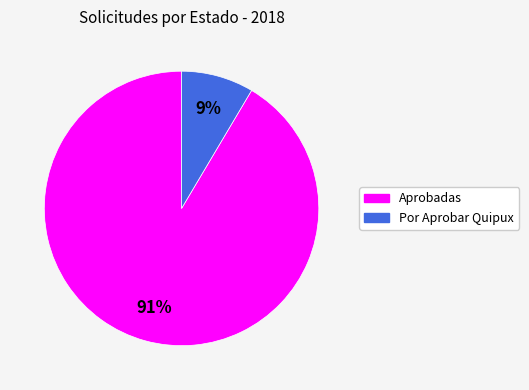

To the nearest percent, what is the average slice percentage?

50%